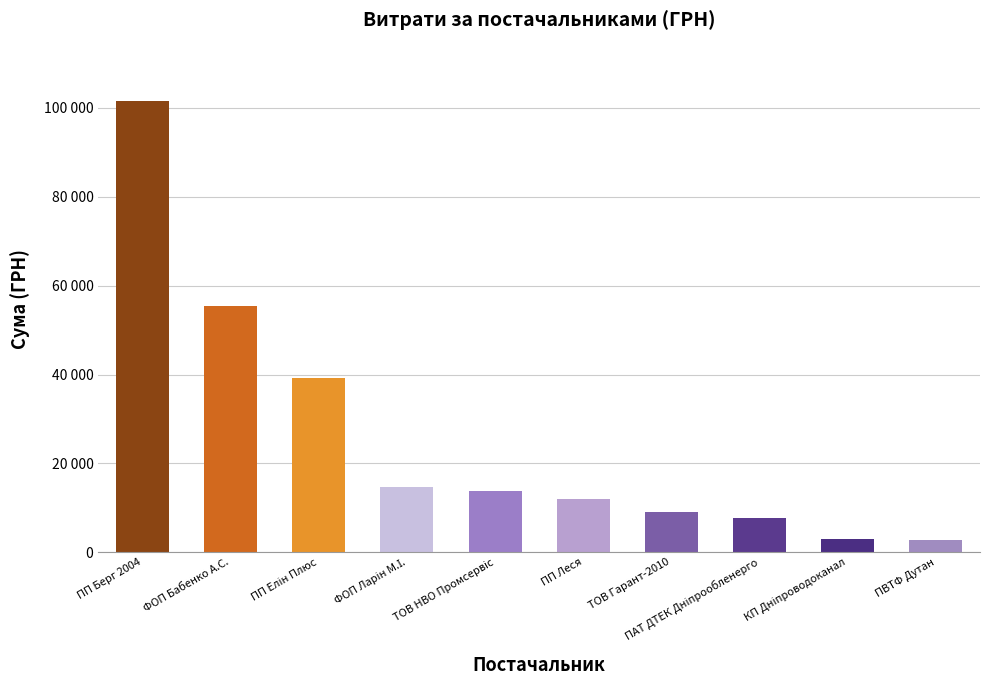

Which label corresponds to the smallest value in the chart?

ПВТФ Дутан